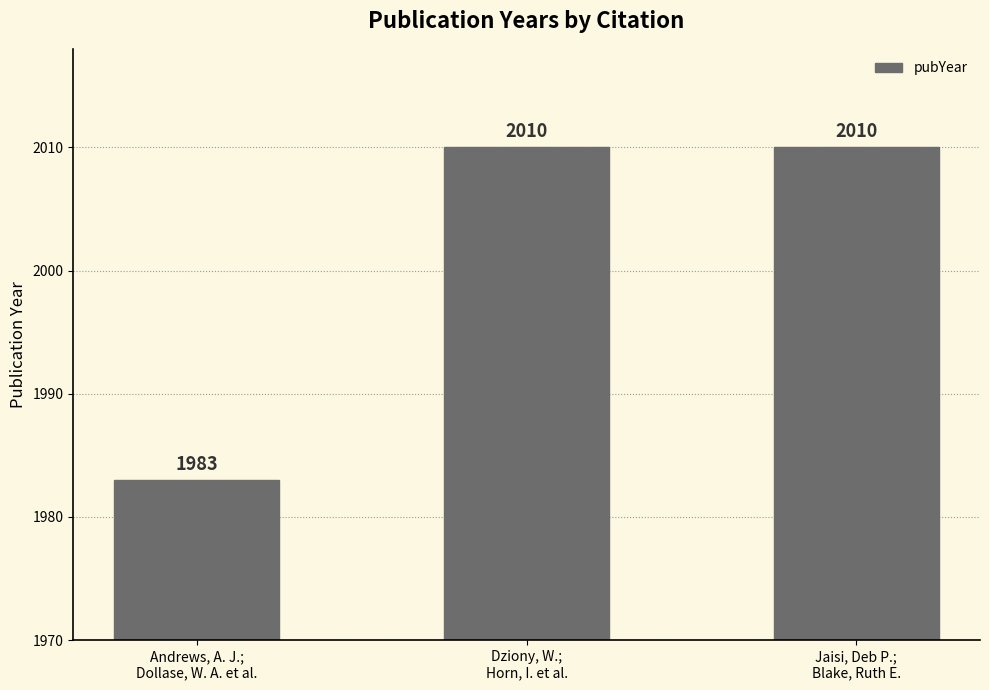

How many data points are less than 2010?

1